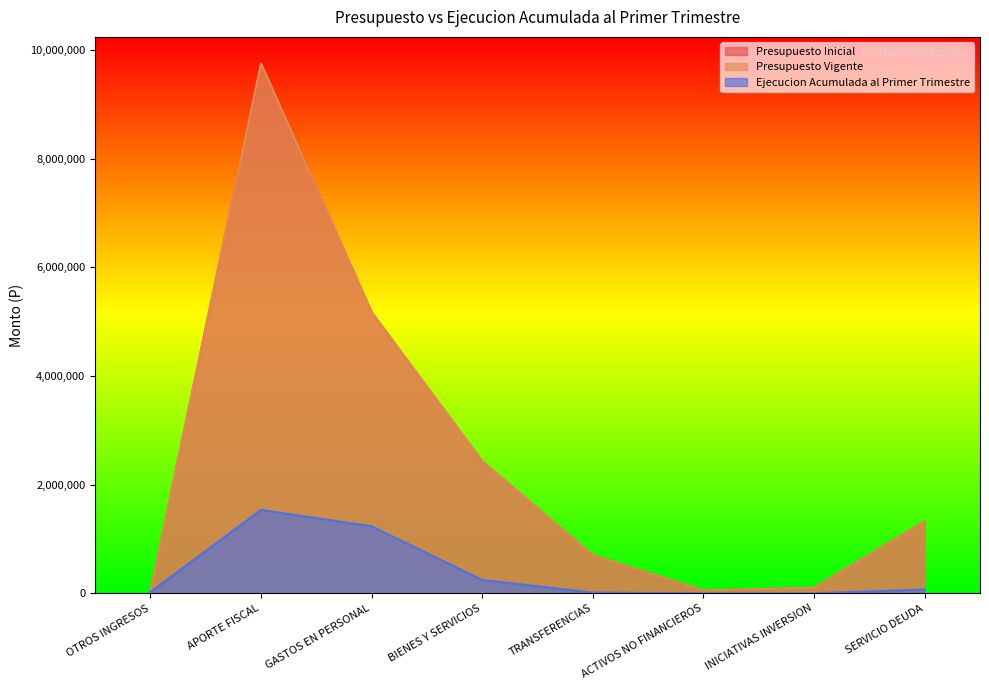

What is the label of the 8th point from the right?

OTROS INGRESOS